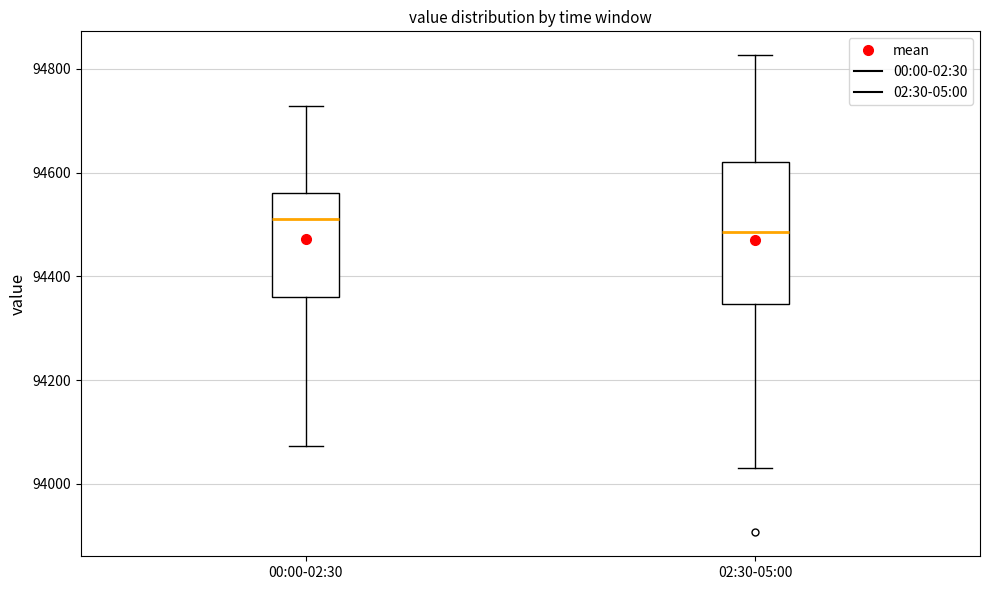

Reading left to right, transcribe this box plot: for each box, give where its median line is, the range the box spans, and where its two whiskers end, as read against the y-axis. The values are not printed on the chart, so give them approximately, as read against the axis.

00:00-02:30: median 94520, box 94360 to 94560, whiskers 94080 to 94720
02:30-05:00: median 94480, box 94340 to 94620, whiskers 94040 to 94820